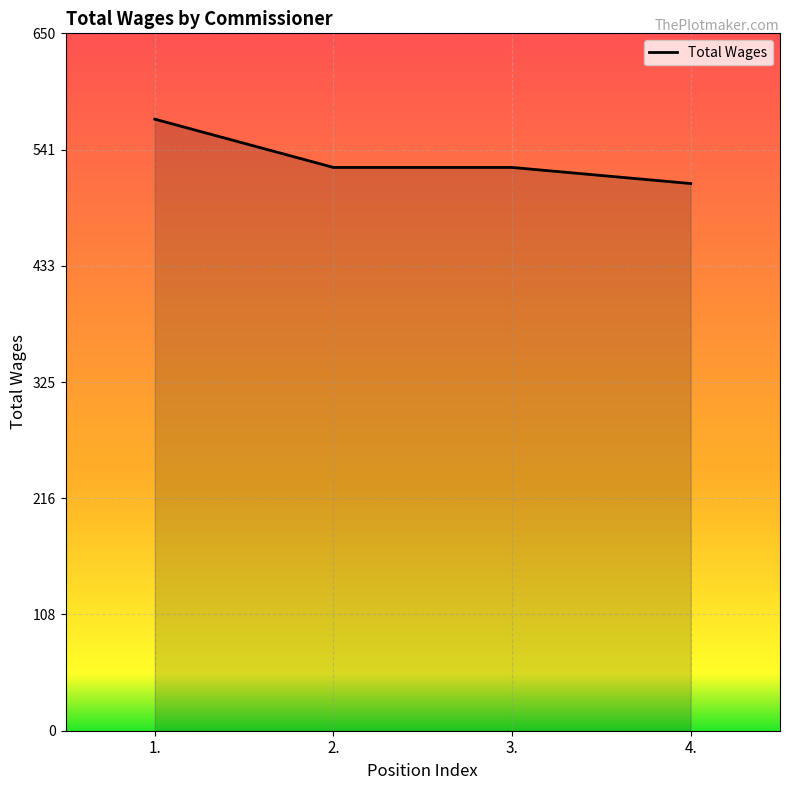

Is it true that the value at 4. is 736?

False